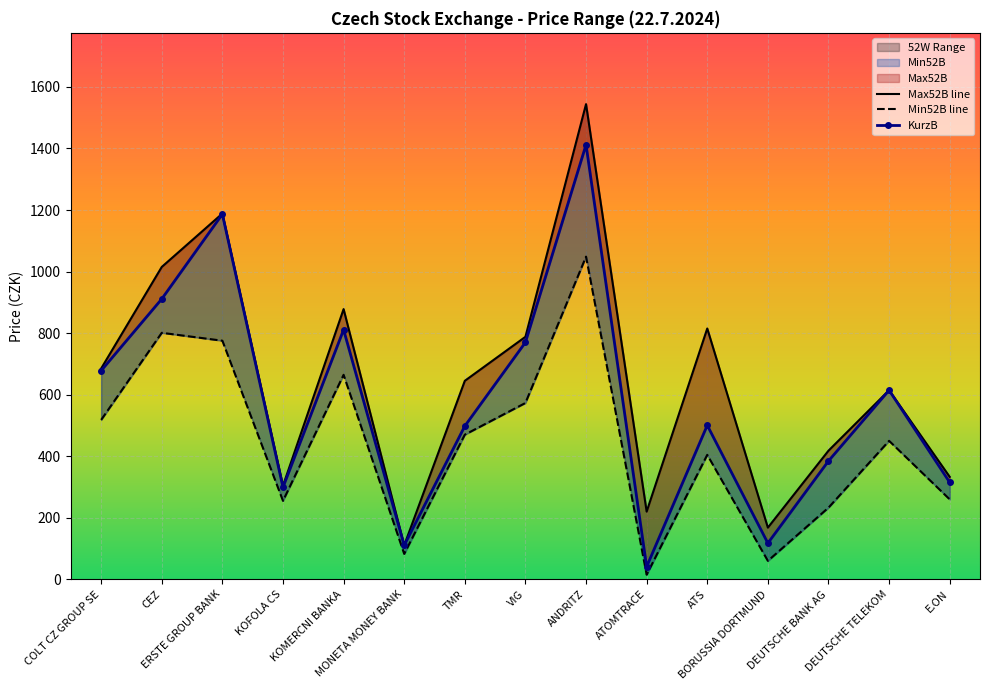

Reading right to left, transcribe all the data shown in this chart.

Max52B line: 333.0	614.5	418.0	168.0	815.0	220.0	1544.0	788.0	645.0	110.4	878.0	304.0	1188.5	1015.0	685.0
Min52B line: 259.8	450.0	232.8	60.0	404.5	15.0	1048.5	573.0	470.0	82.6	664.5	255.0	775.3	801.0	518.0
KurzB: 315.0	614.5	384.5	117.5	500.5	41.0	1412.0	770.0	498.0	110.4	811.0	299.0	1186.5	911.0	678.0